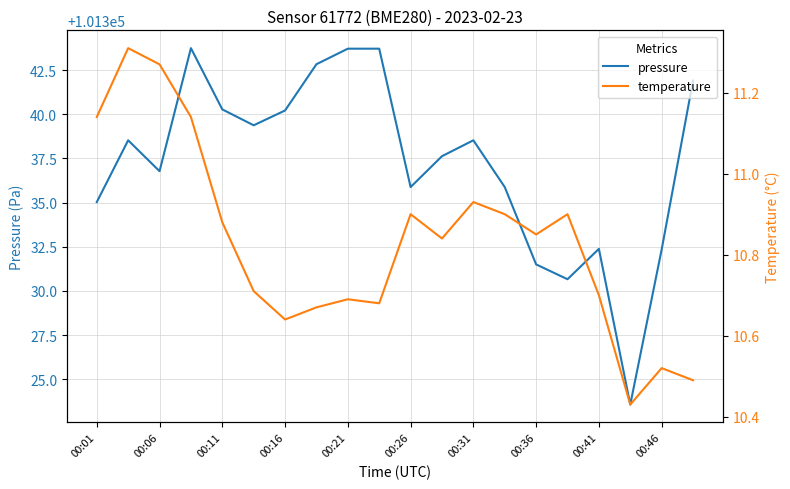

What value does the temperature series have at 17?

10.4